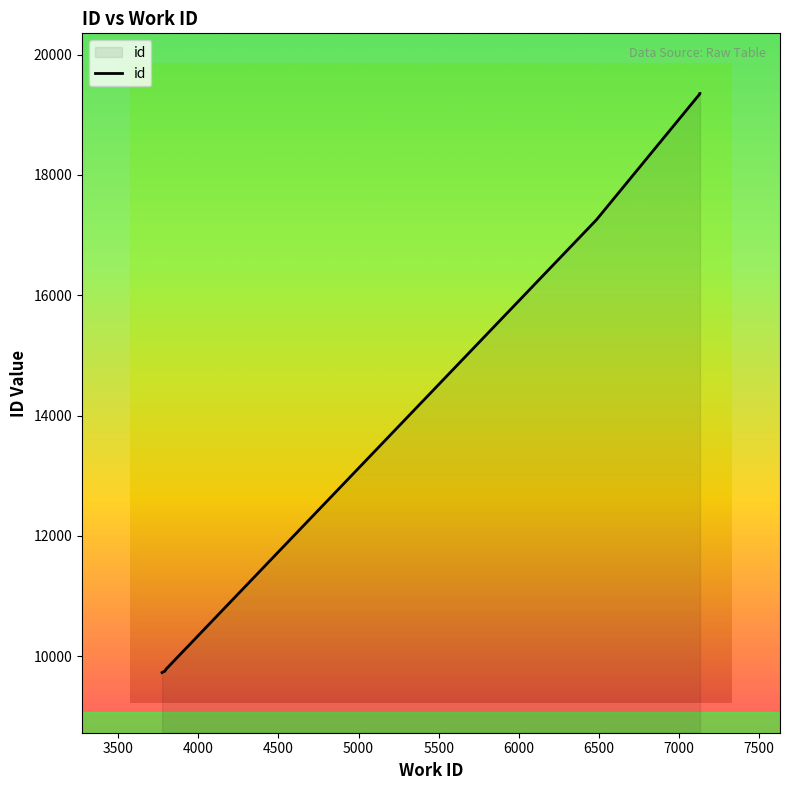

Where is the data nearest to the value 14541?

6485